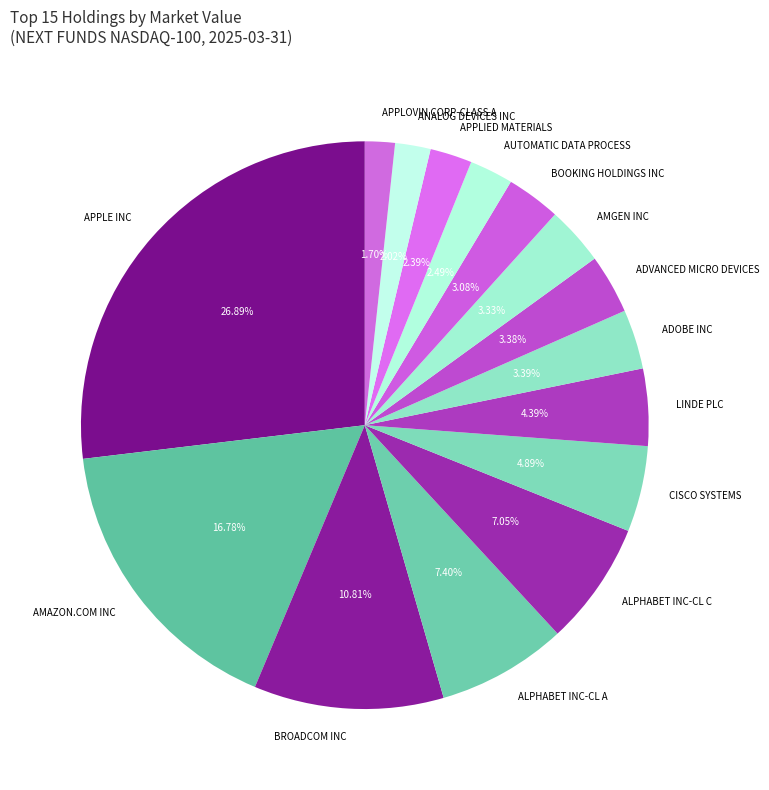

Does APPLE INC represent more than half of the total?

No